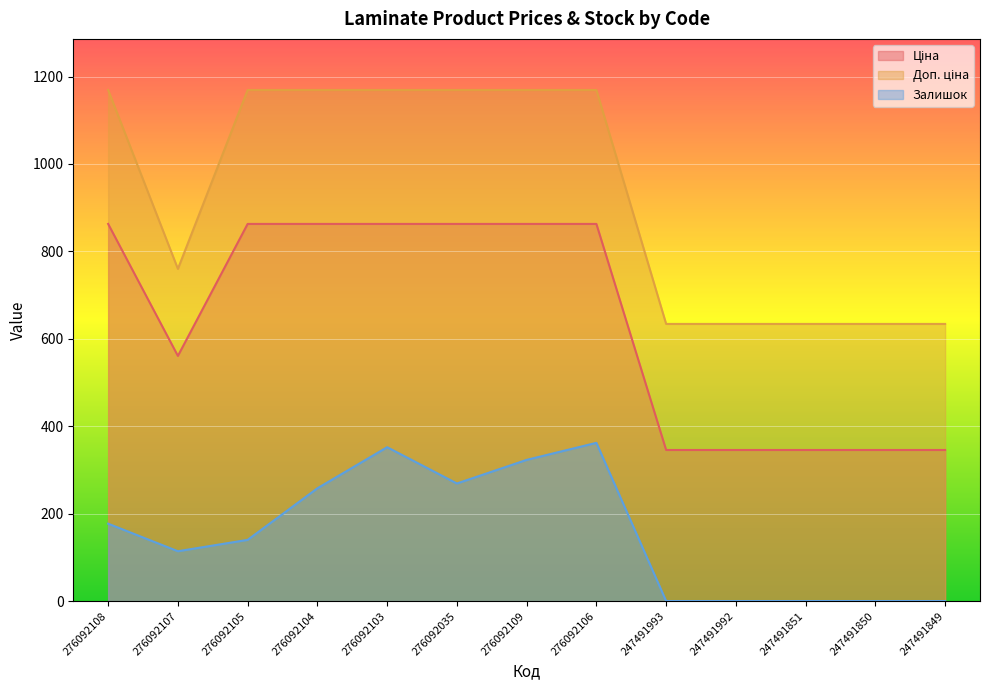

At 247491993, list the series in order from smallest to largest.

Залишок, Ціна, Доп. ціна